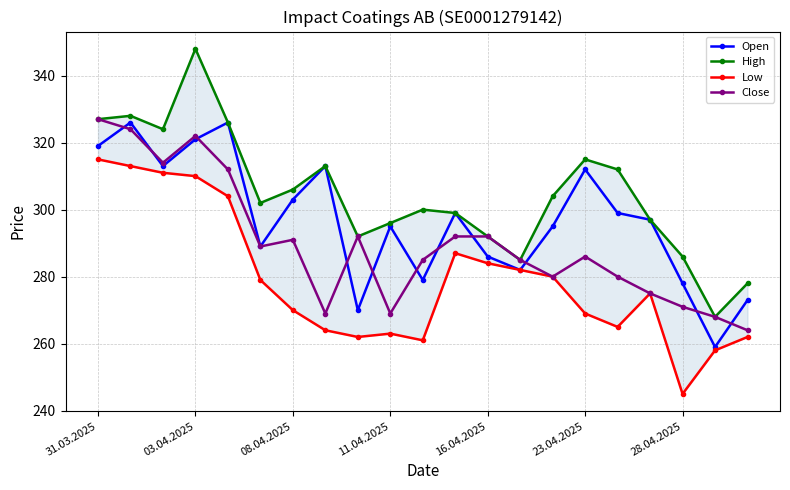

In Close, how many points are lower than both neighbors (excluding endpoints)?

5